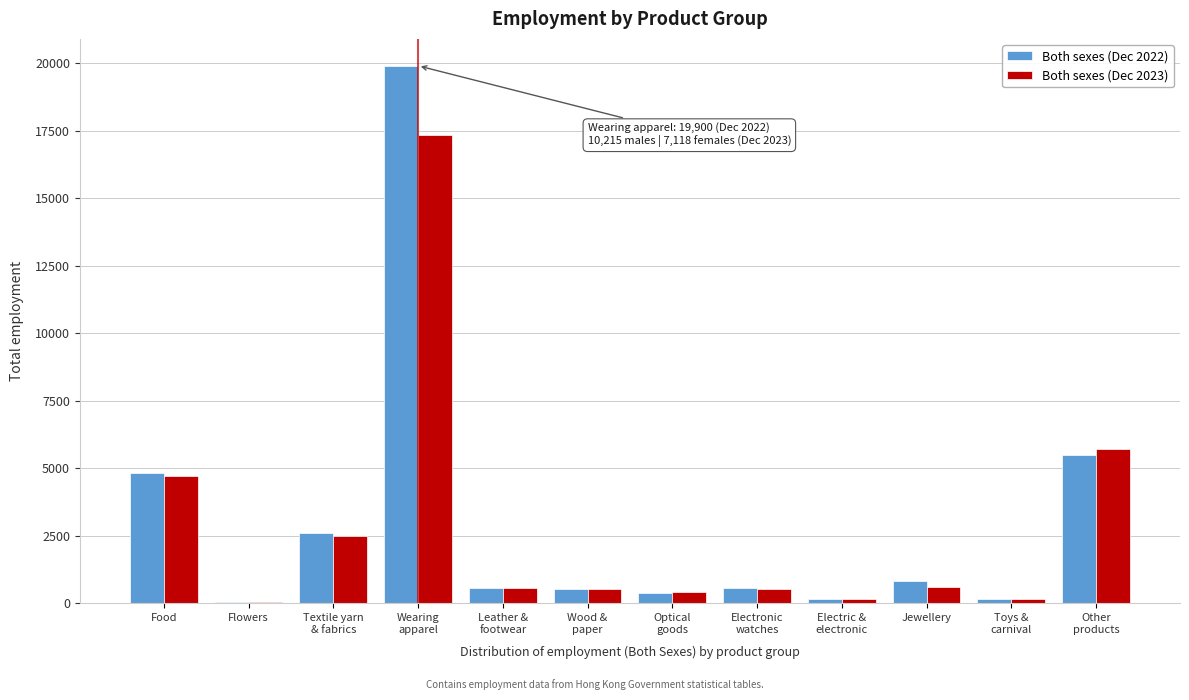

What is the maximum value for Both sexes (Dec 2022)?

19900